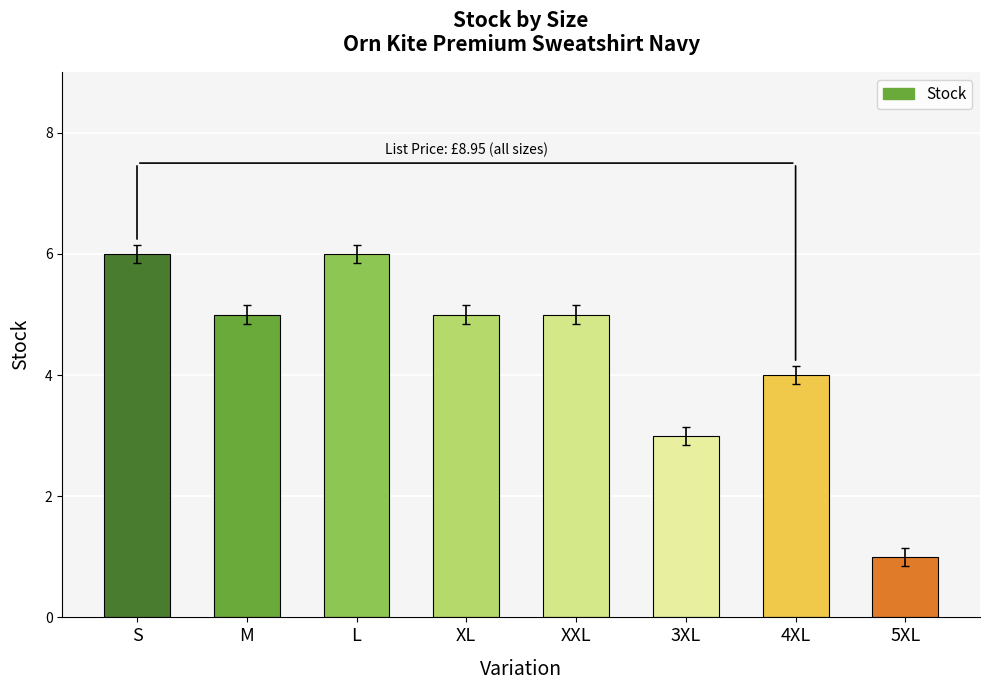

What position from the left is M?

2